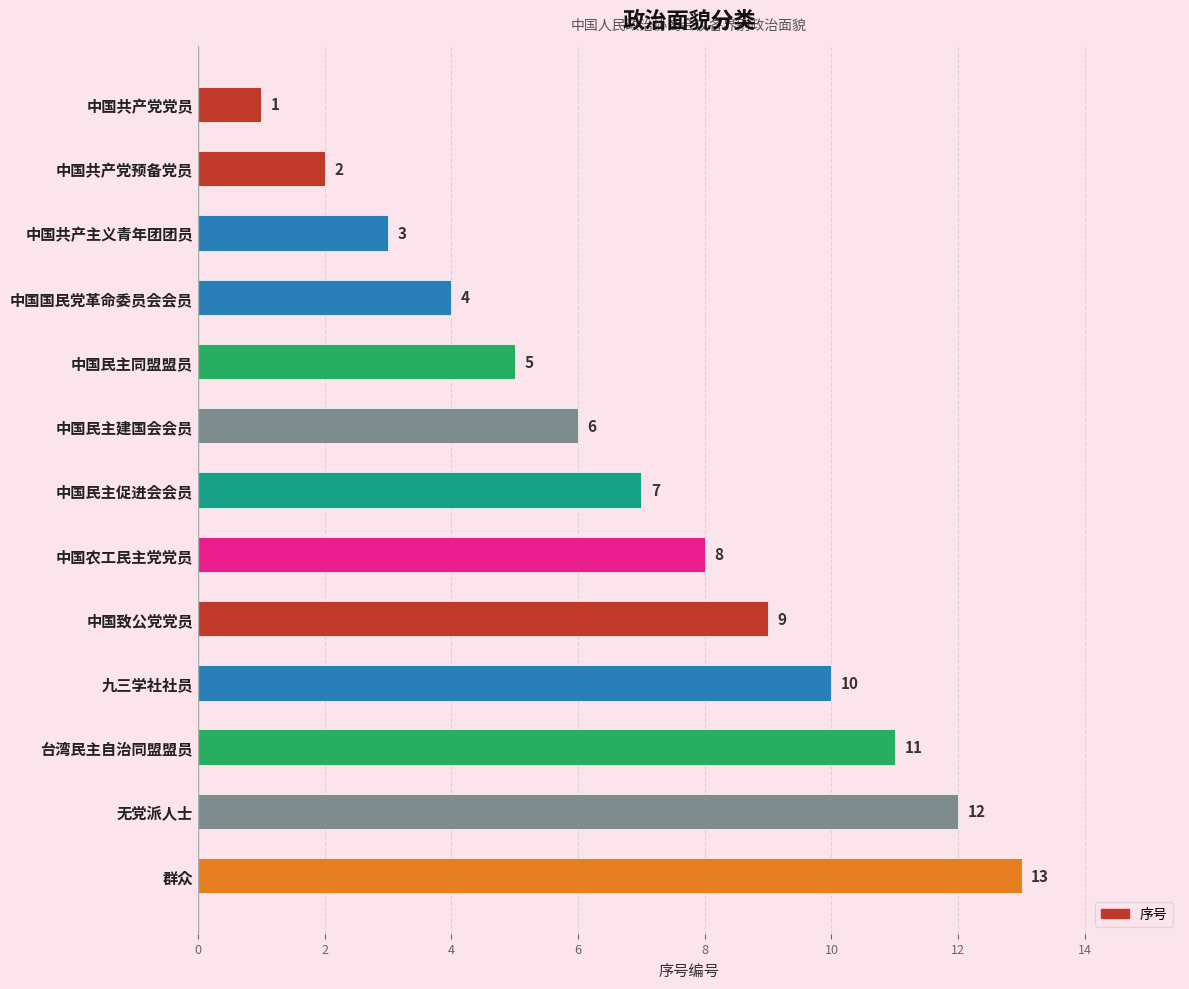

What is the difference between the second highest and minimum values?

11